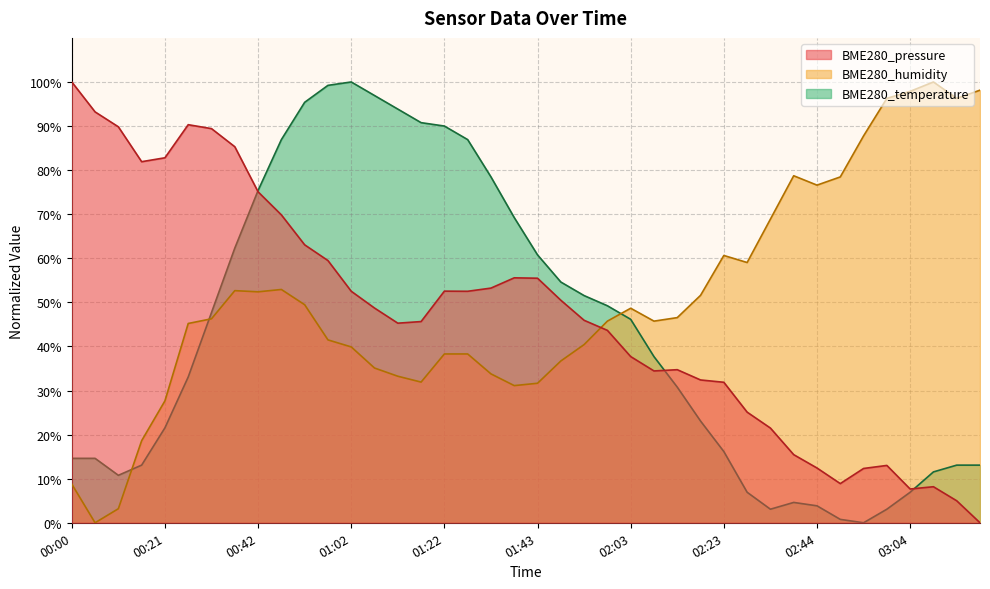

Where is the first local minimum for BME280_humidity?

00:05